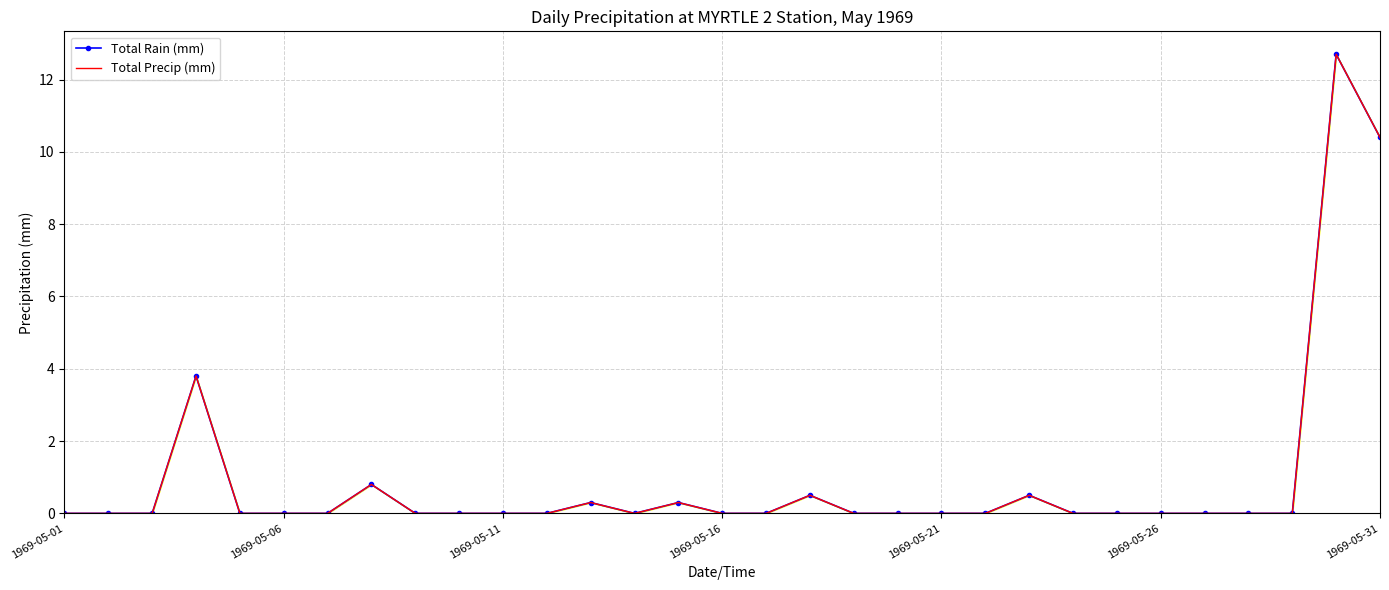

In Total Precip (mm), how many points are lower than both neighbors (excluding endpoints)?

1